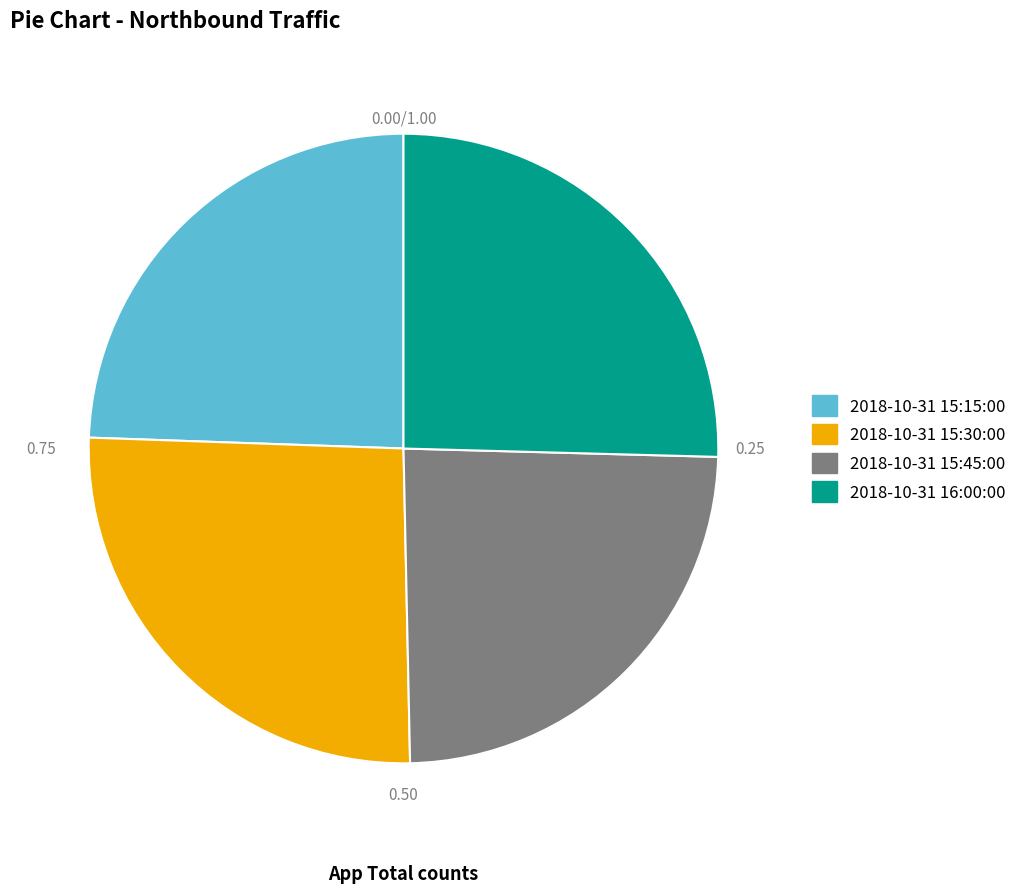

Does any single category account for the majority?

No